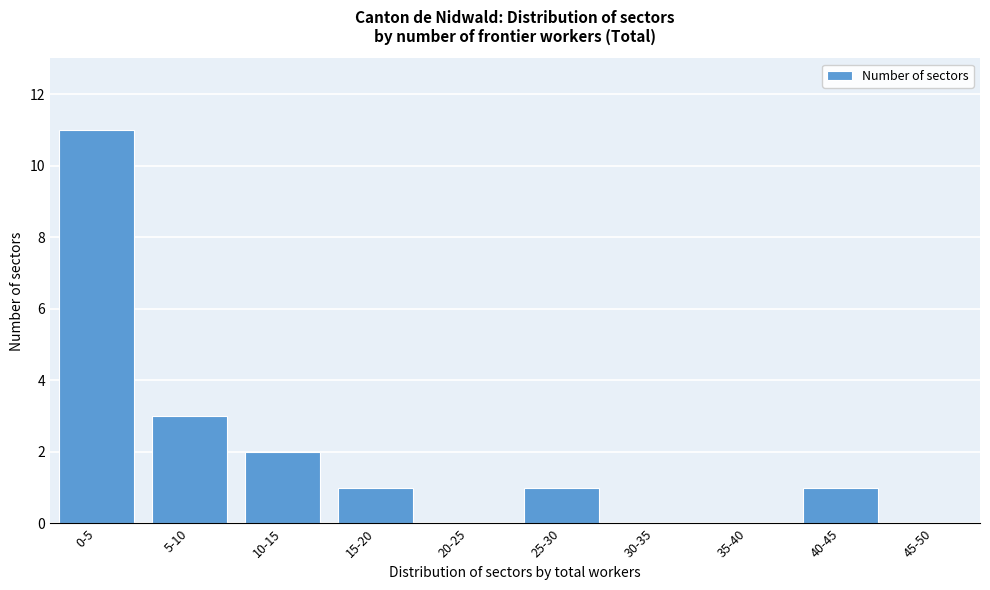

Reading right to left, list all the values displayed in this chart.

45-50=0	40-45=1	35-40=0	30-35=0	25-30=1	20-25=0	15-20=1	10-15=2	5-10=3	0-5=11